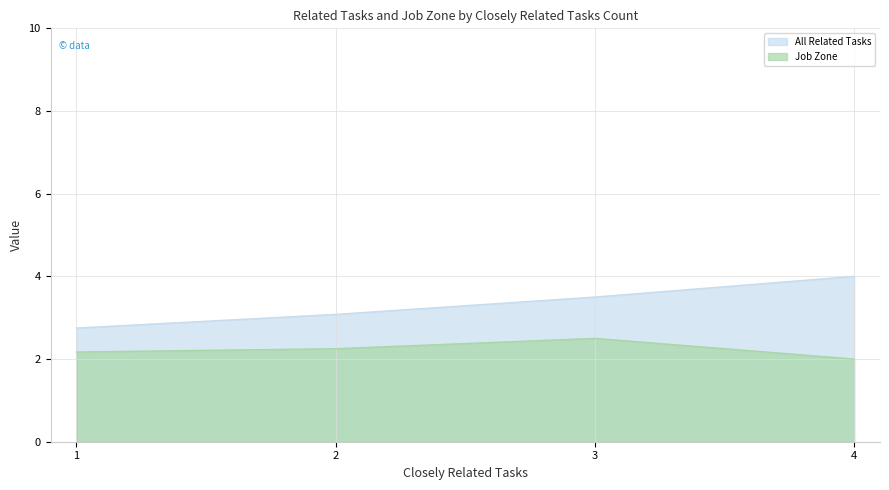

At how many categories does at least one series exceed 2?

4